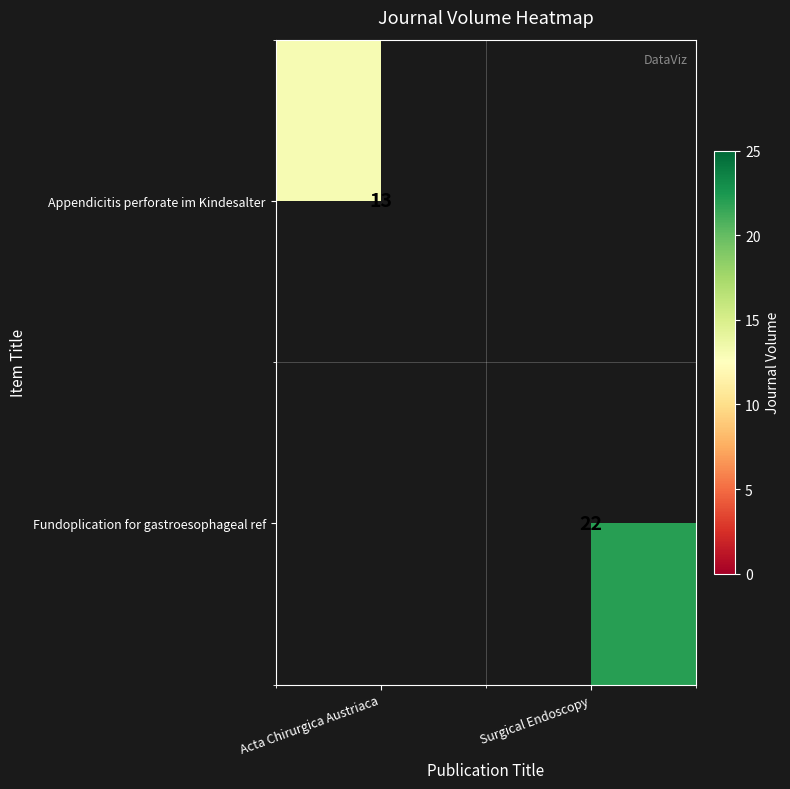

True or false: Fundoplication for gastroesophageal ref has a value of 12 at Surgical Endoscopy.

False